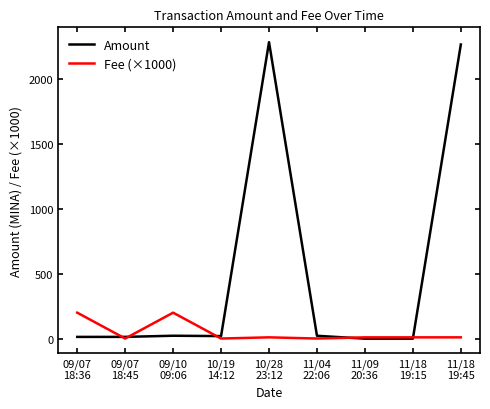

Rank the series by their average value, from lowest to highest.

Fee (×1000), Amount